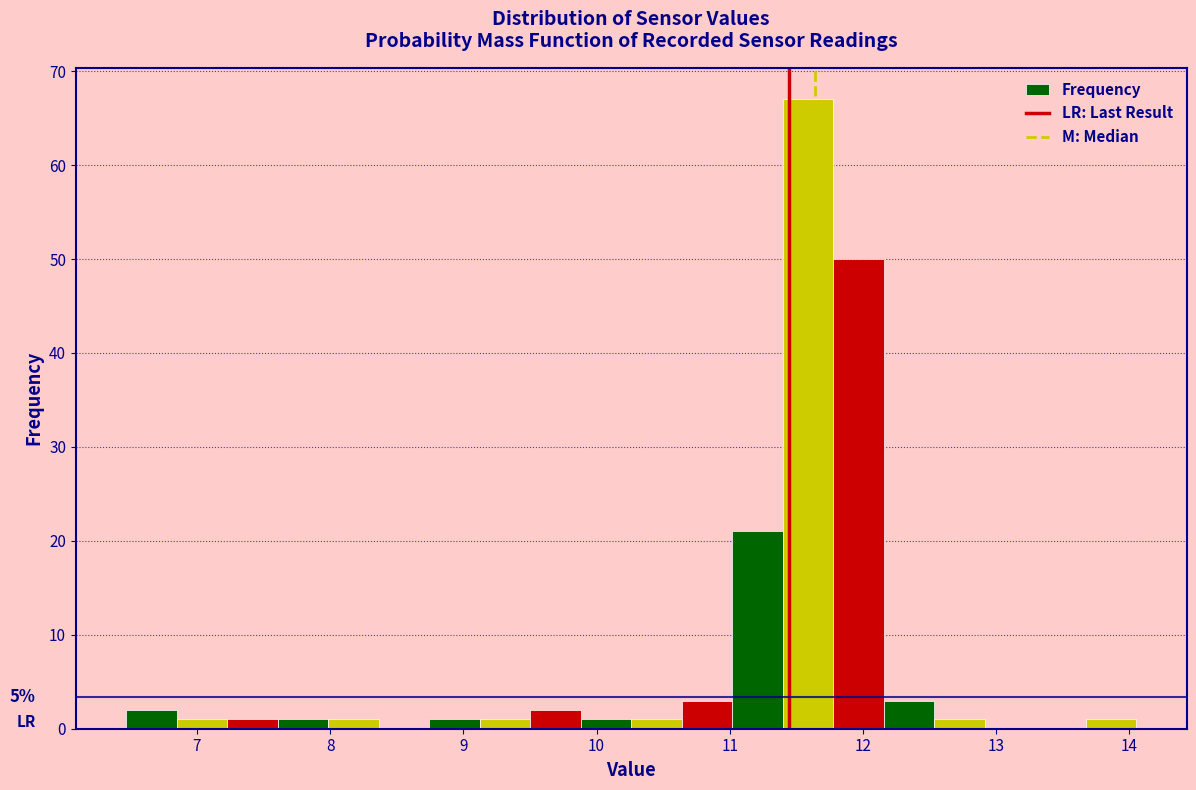

Around what value on the x-axis is the tallest bar? Give the approximate position of its centre, as read against the axis.

11.6